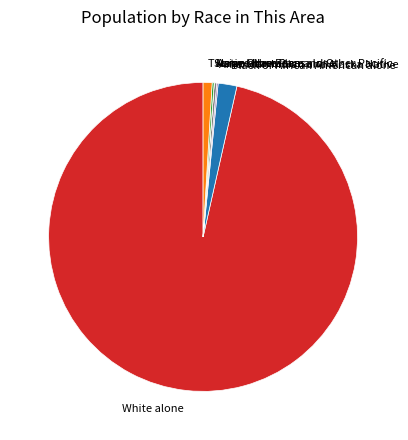

Does White alone account for over 50% of the chart?

Yes